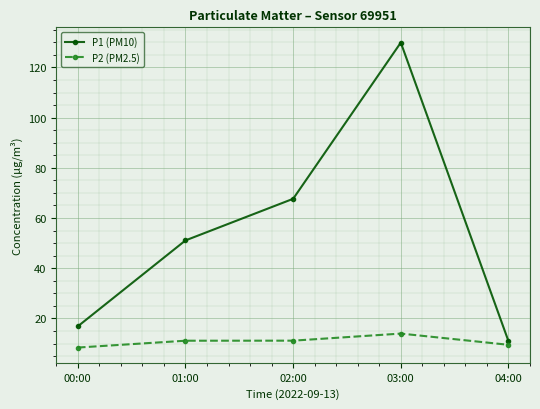

How many lines are shown in the chart?

2